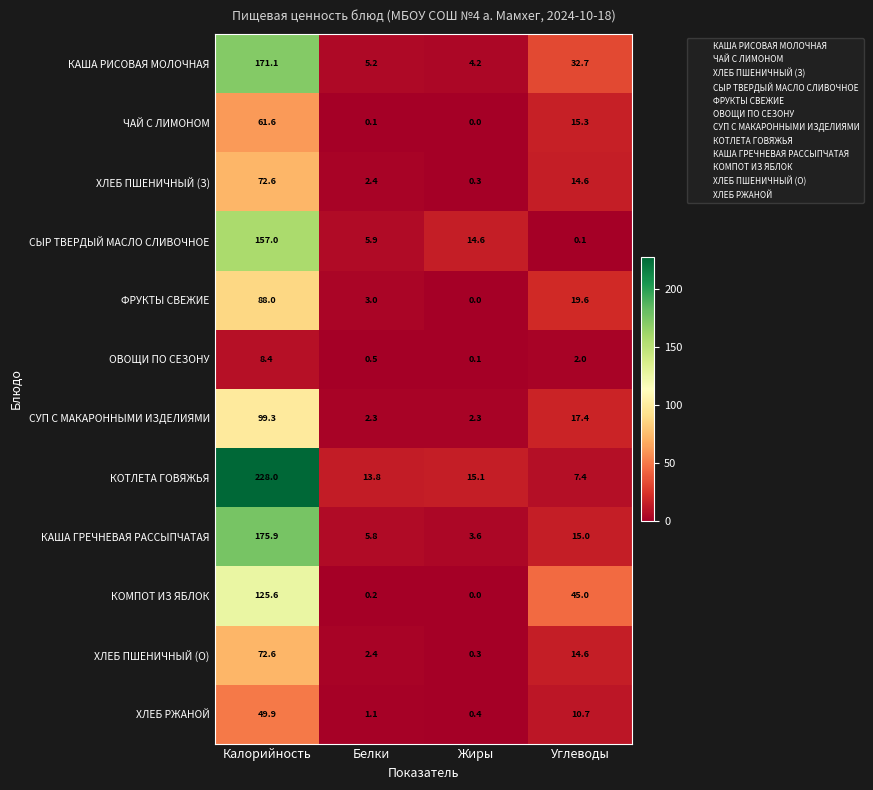

Rank the categories by ХЛЕБ РЖАНОЙ value from lowest to highest.

Жиры, Белки, Углеводы, Калорийность